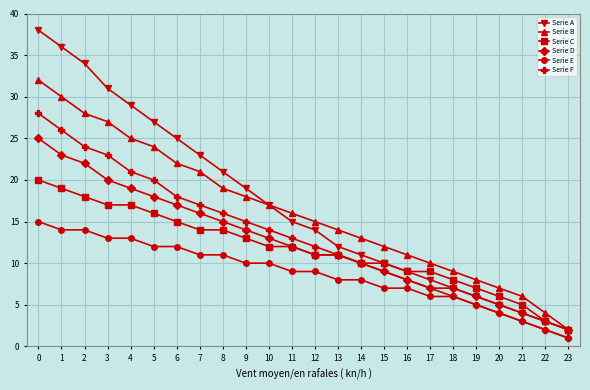

What is the sum of all Serie E values?

210